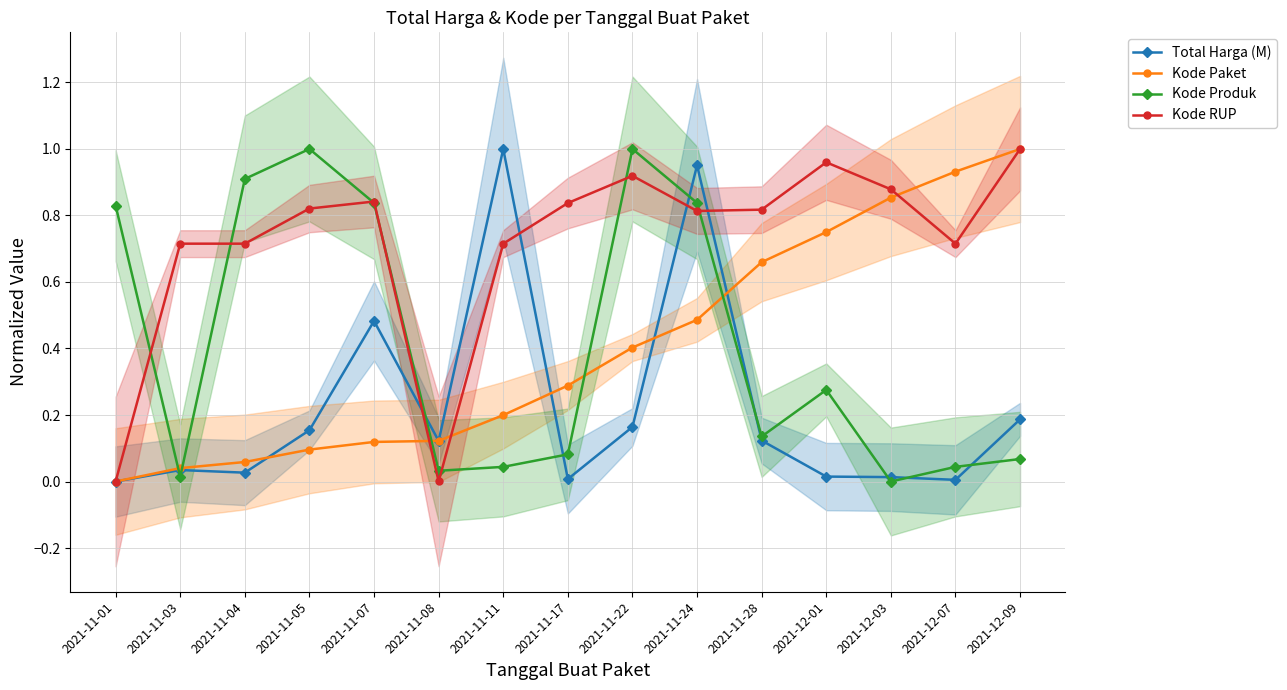

What is the difference between the second highest and second lowest values in the Kode RUP series?

1.0